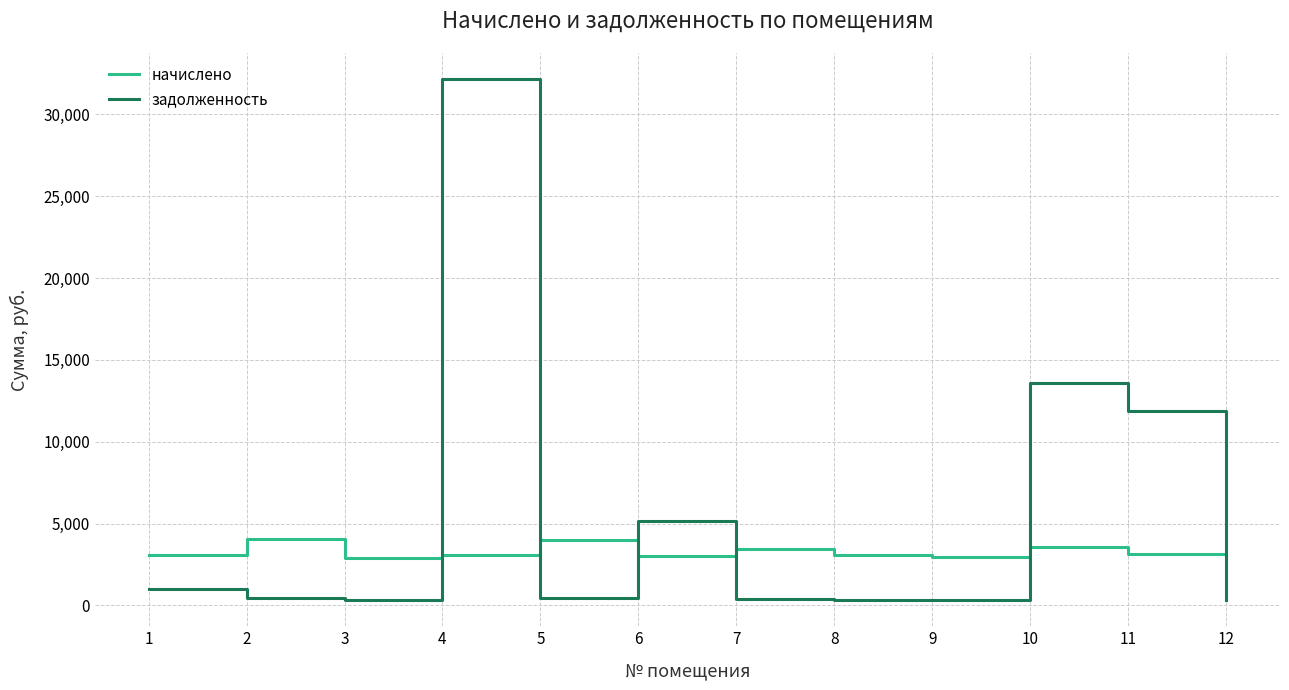

Is this an area chart (filled region under the line)?

No